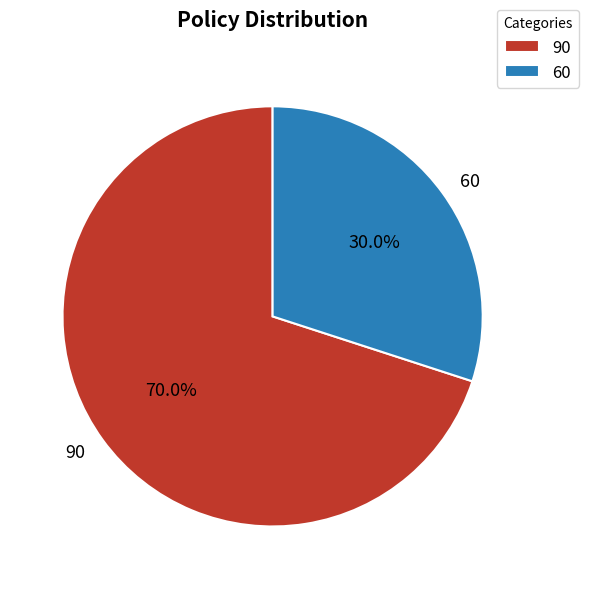

Which category has the smallest portion of the pie?

60